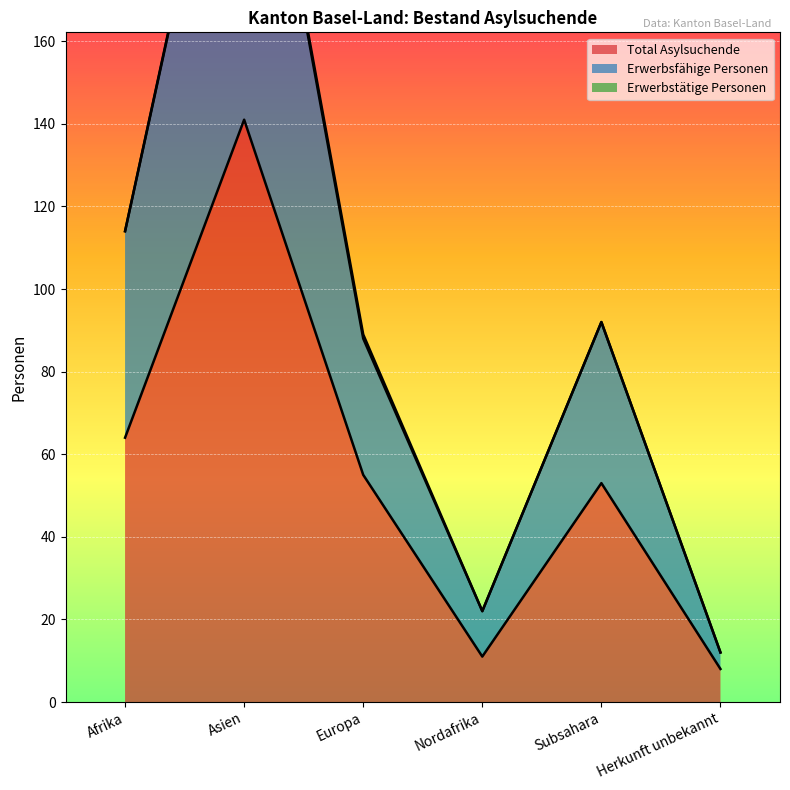

What is the spread (max minus min) of values at Asien?

105